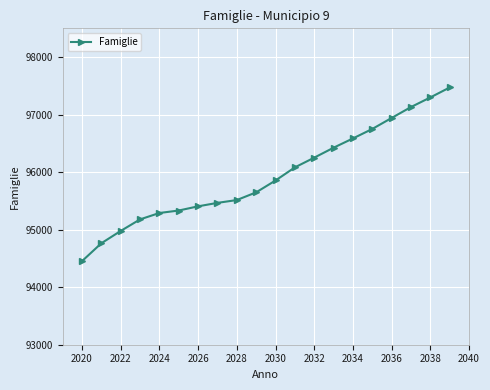

What is the difference between the second highest and second lowest values?

2535